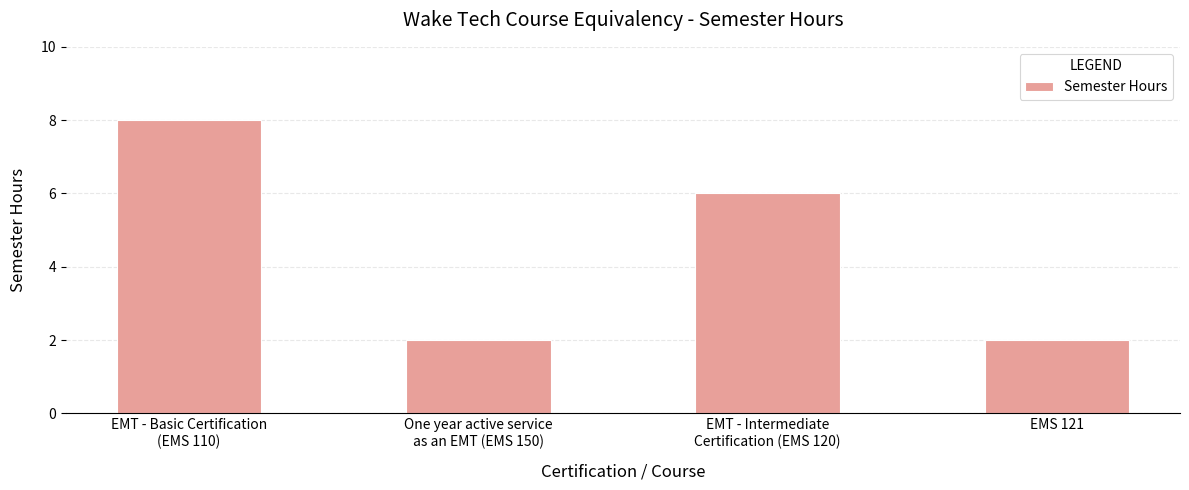

What is the change in value from One year active service
as an EMT (EMS 150) to EMT - Intermediate
Certification (EMS 120)?

+4